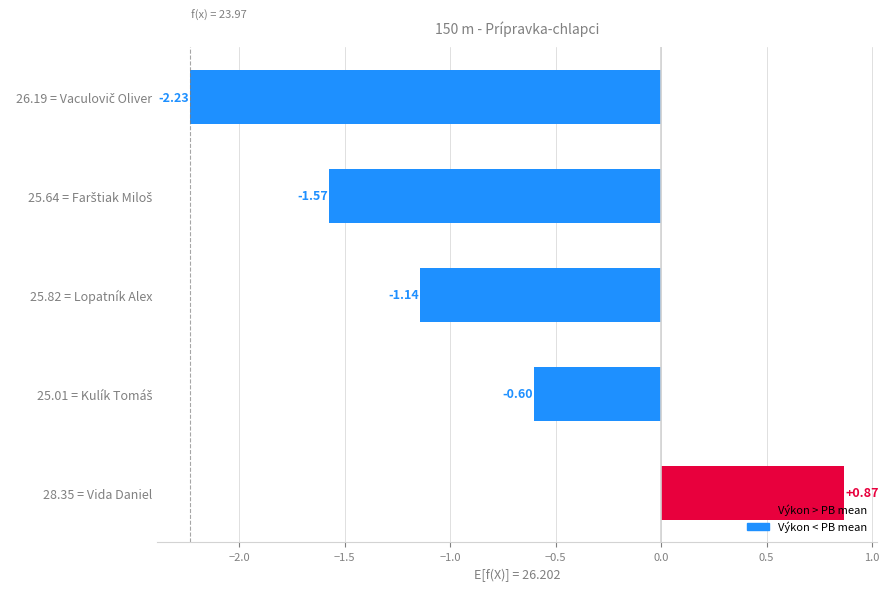

Between 25.82 = Lopatník Alex and 28.35 = Vida Daniel, which is larger?

28.35 = Vida Daniel